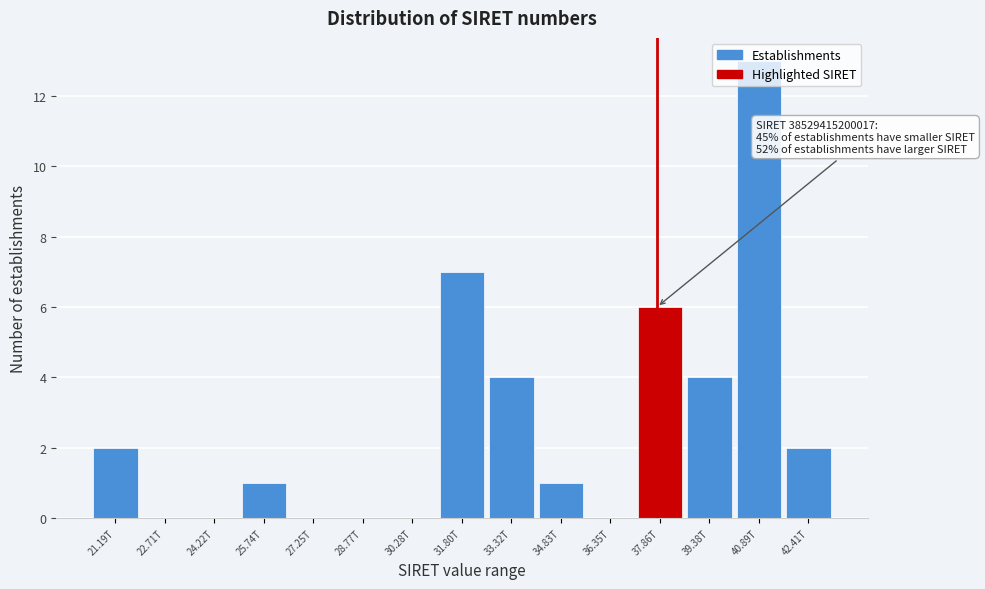

What is the approximate value at 40.89T?

13